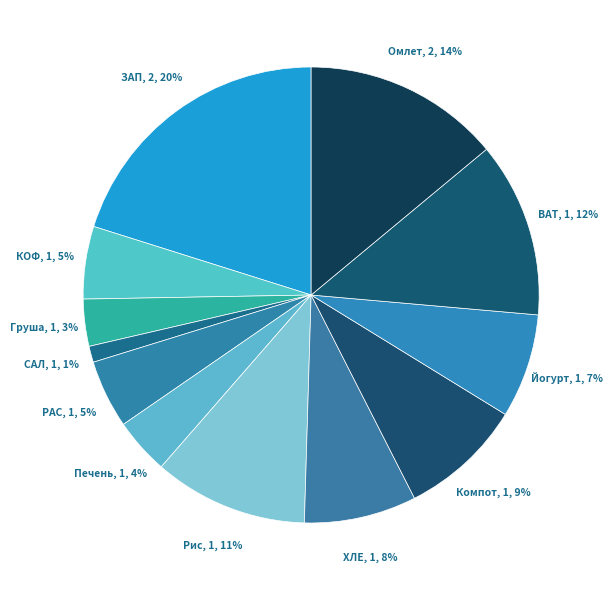

To the nearest percent, what is the difference between the largest and smallest slice percentages?

19%